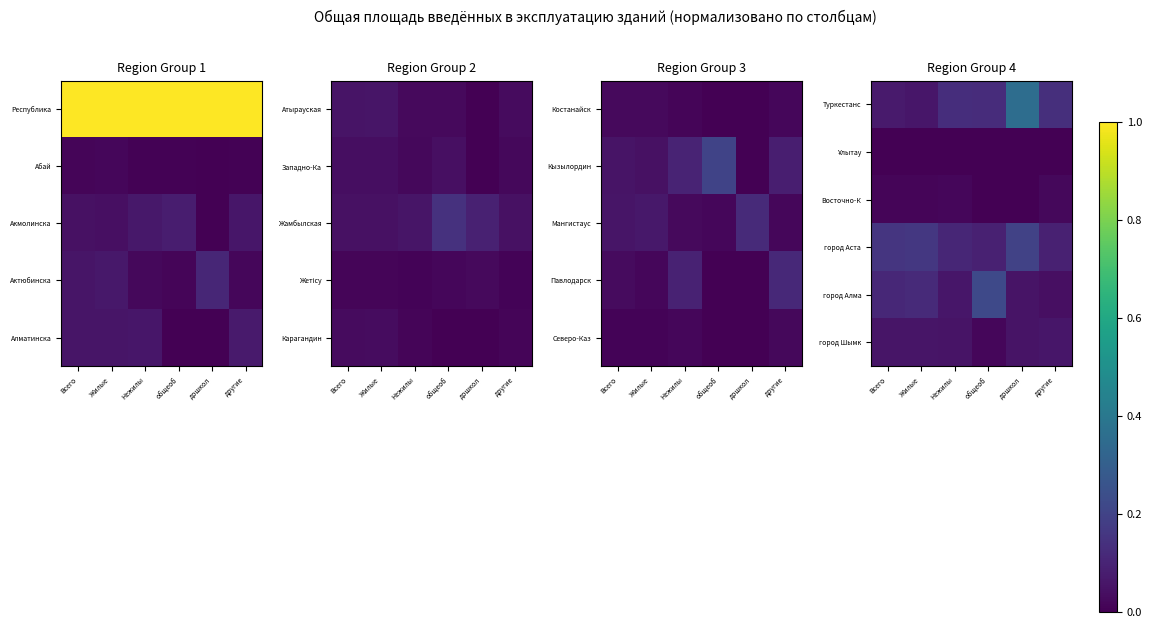

The value of Туркестанс at общеоб is 0.0. True or false?

False